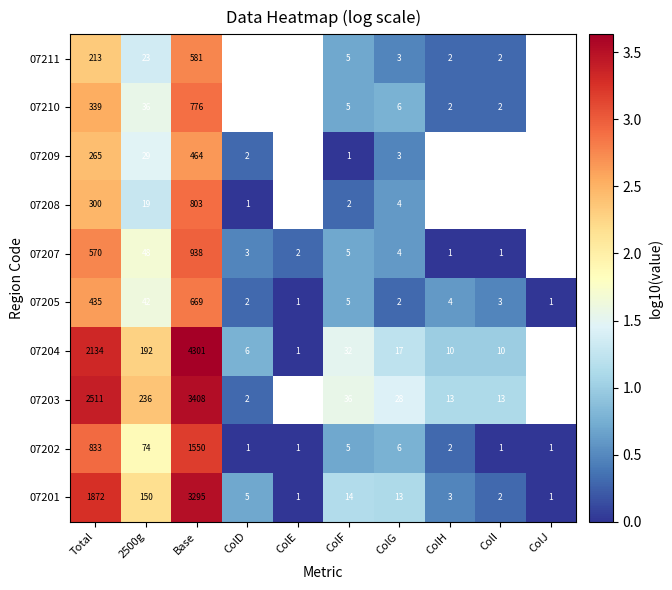

Is the value of 07211 at Base greater than the value of 07207 at ColG?

Yes